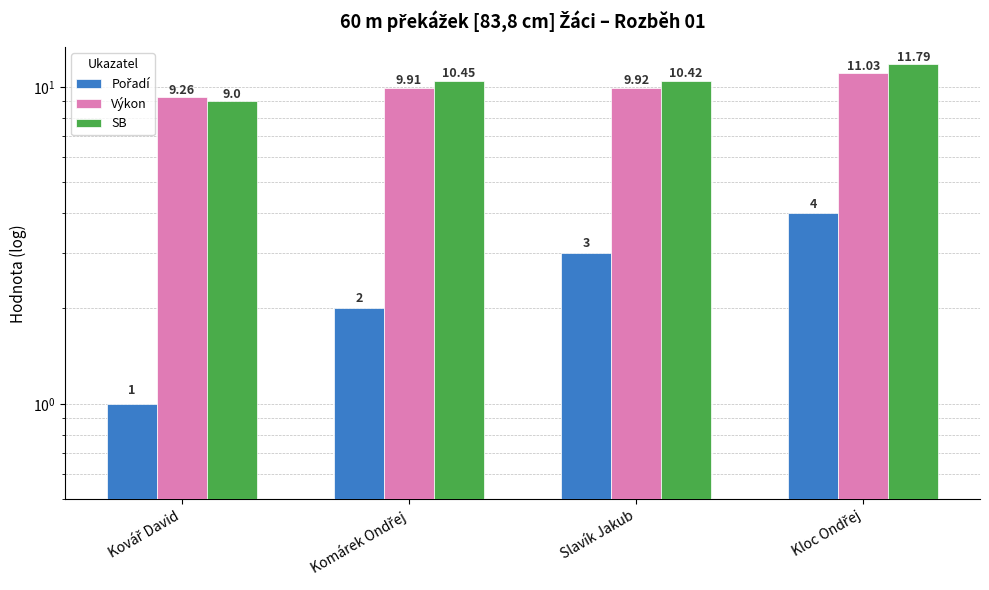

Reading left to right, transcribe all the data shown in this chart.

Pořadí: 1.0	2.0	3.0	4.0
Výkon: 9.3	9.9	9.9	11.0
SB: 9.0	10.4	10.4	11.8